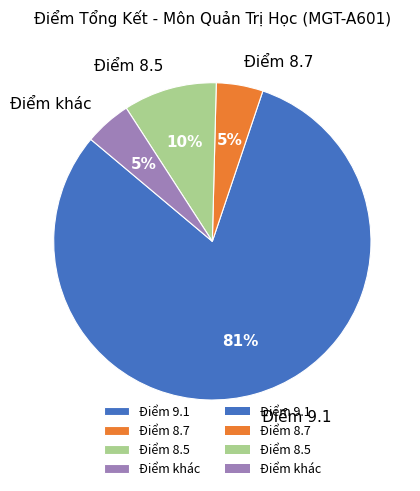

To the nearest percent, what portion does Điểm khác represent?

5%